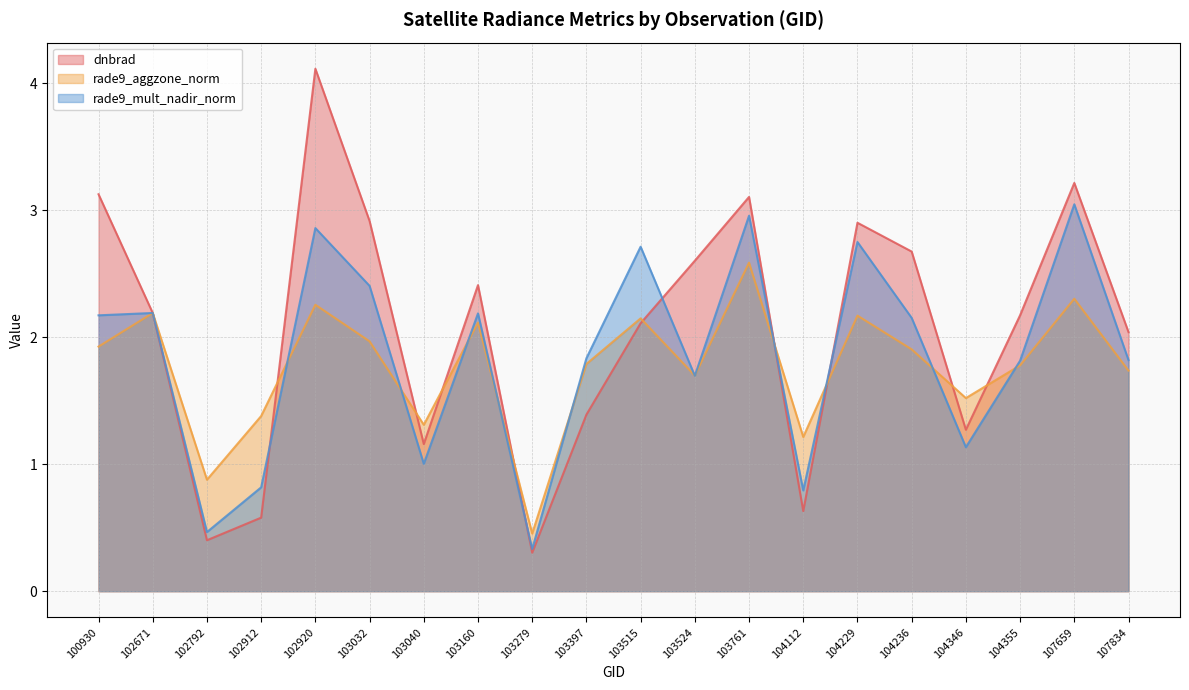

Which series has the largest total across all categories?

dnbrad